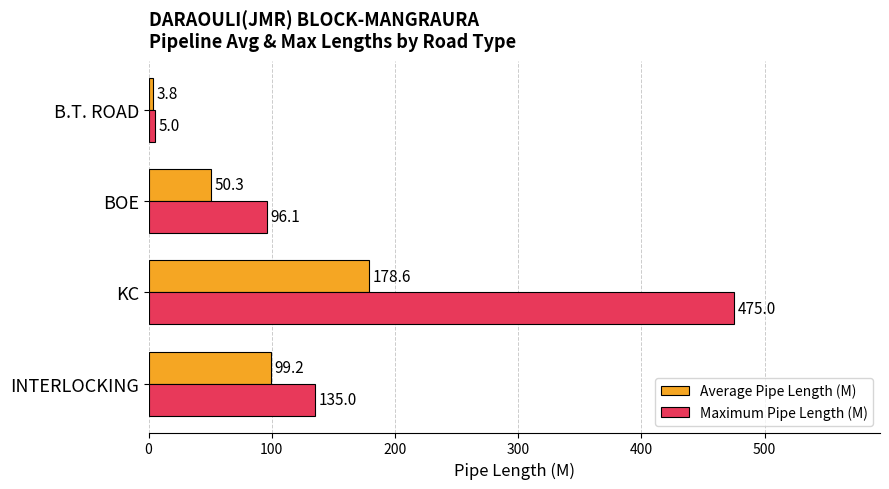

At which category is the sum across all series the highest?

KC